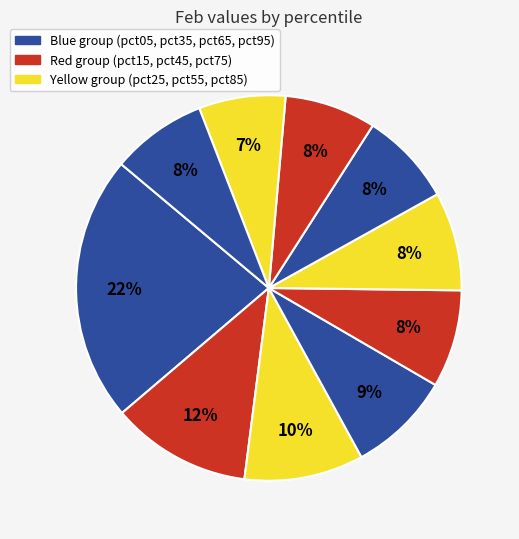

What is the smallest slice in the pie chart?

pct85